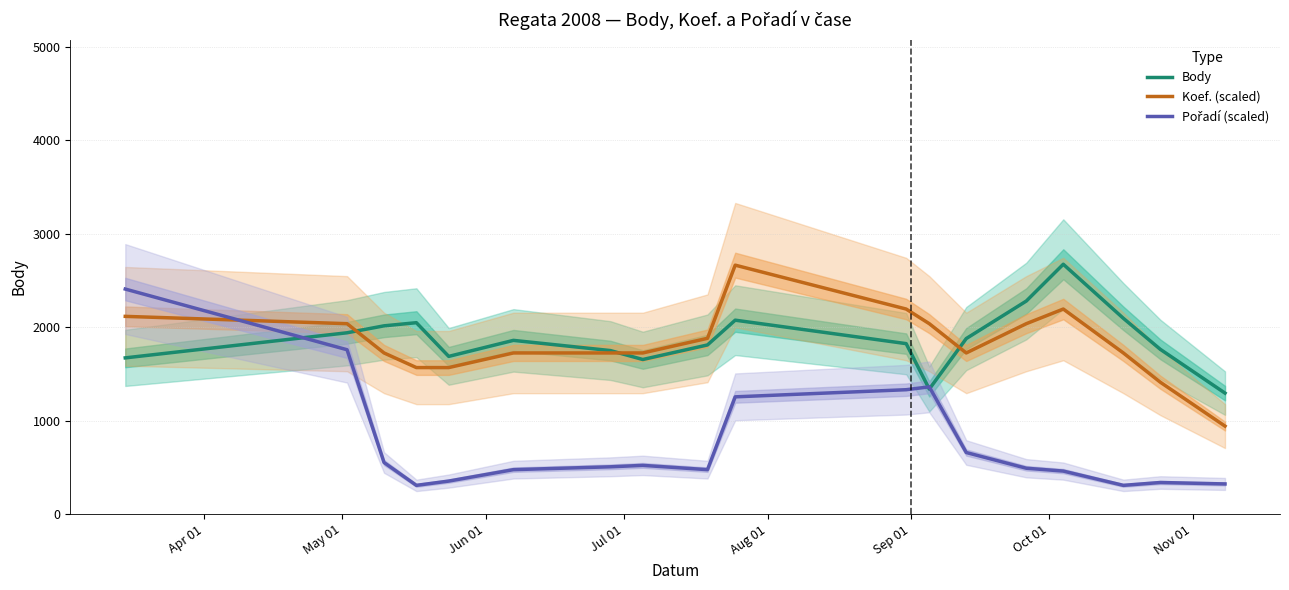

What is the maximum value for Body?

2674.3